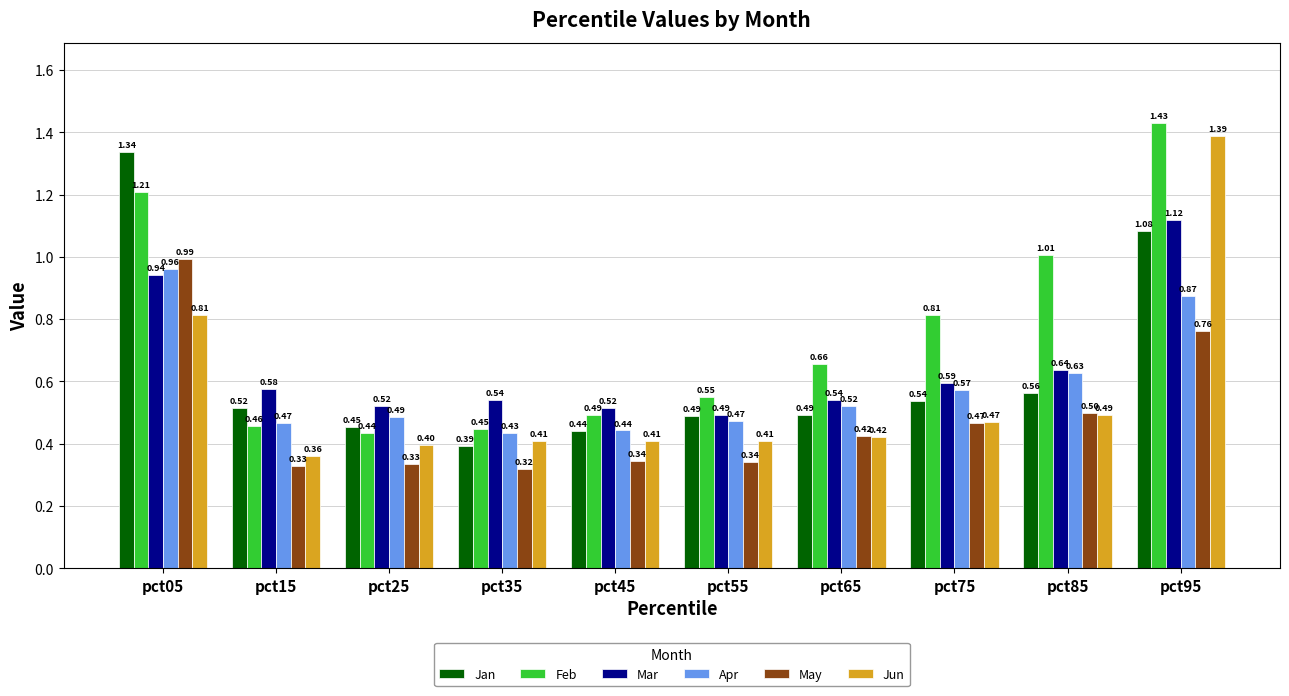

What is the difference between the second highest and second lowest values in the May series?

0.4